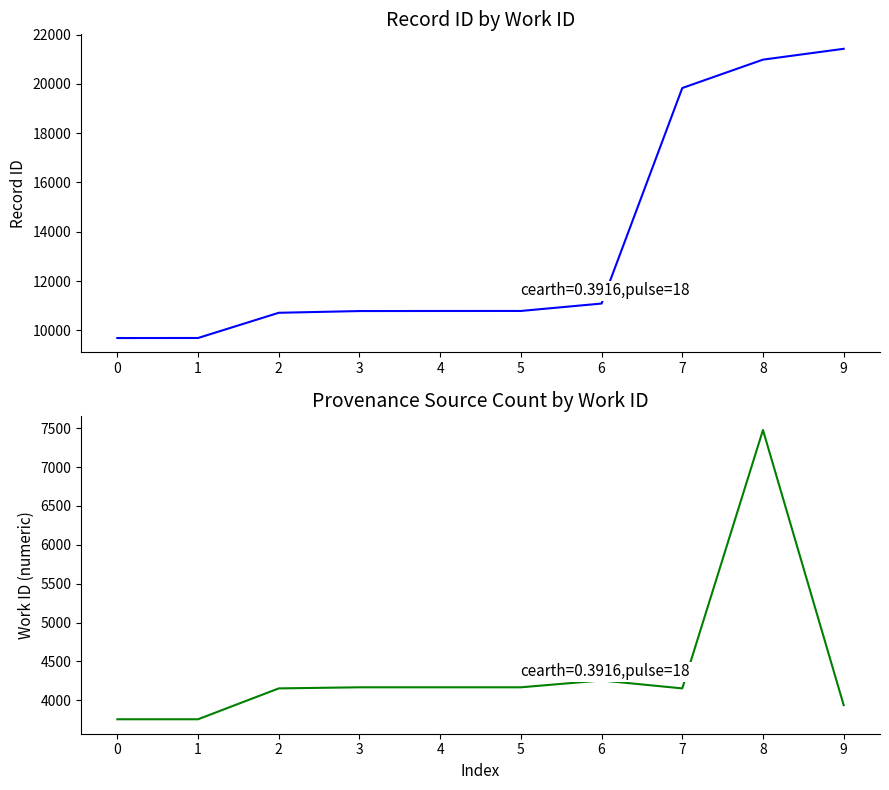

How many data points in work_id are less than 4167?

5